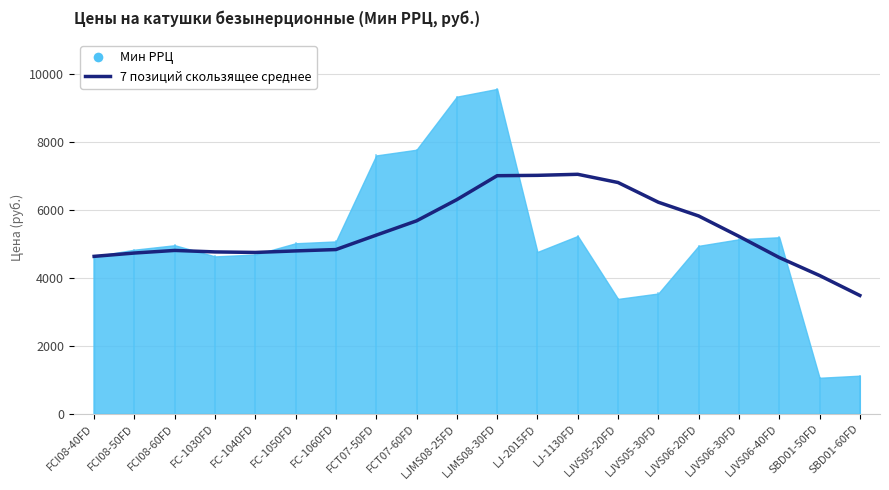

How many categories are shown in the chart?

20